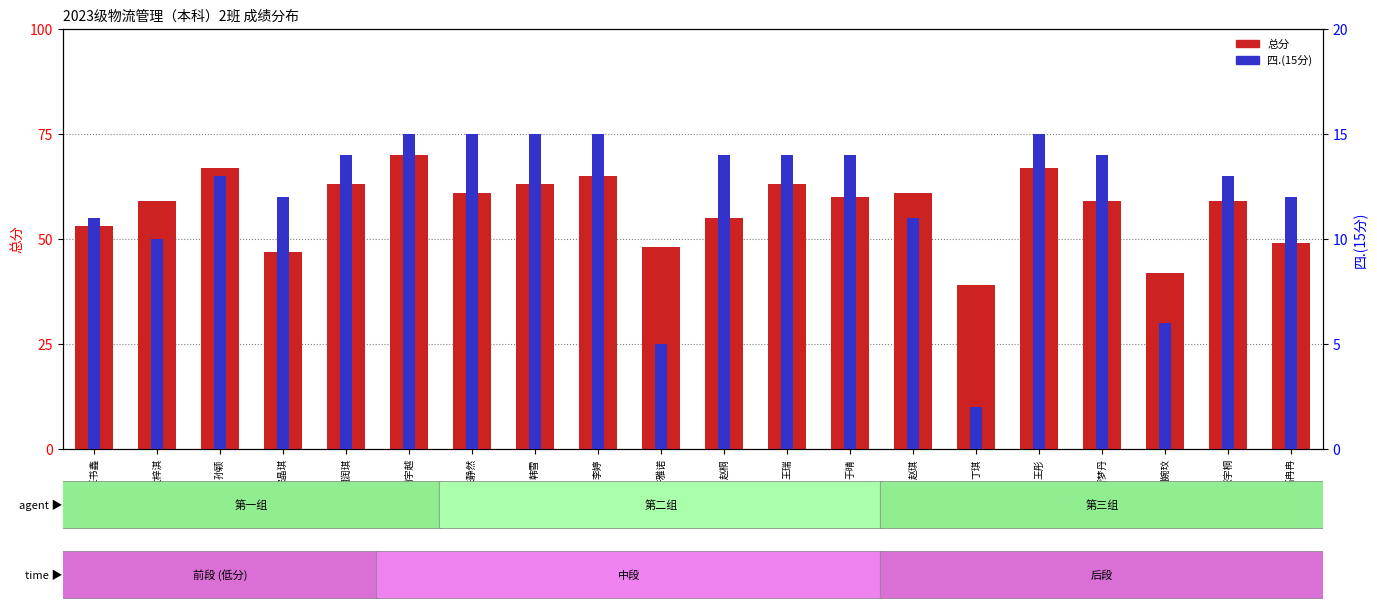

Reading left to right, what are all the values shown in this chart?

总分: 53	59	67	47	63	70	61	63	65	48	55	63	60	61	39	67	59	42	59	49
四.(15分): 11	10	13	12	14	15	15	15	15	5	14	14	14	11	2	15	14	6	13	12